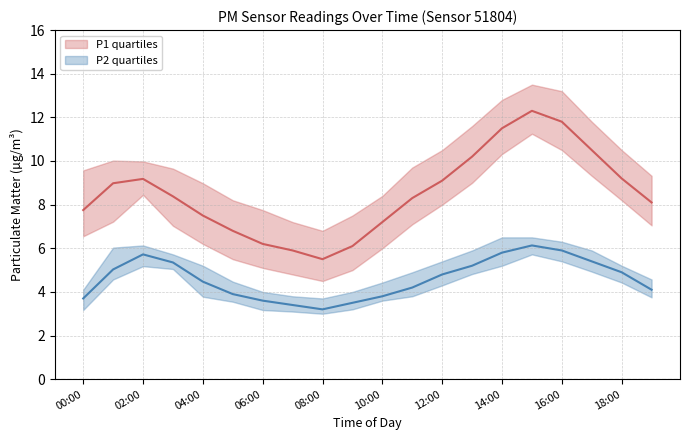

What is the label of the 3rd point from the left?

02:00